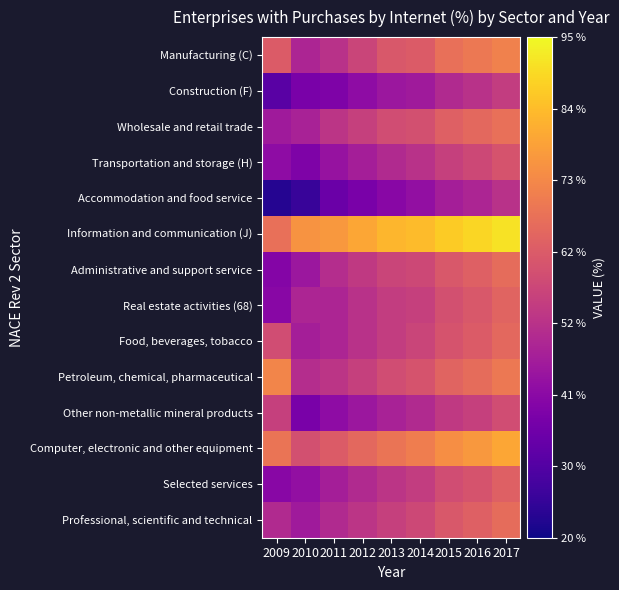

Which series has the widest spread of values?

Accommodation and food service